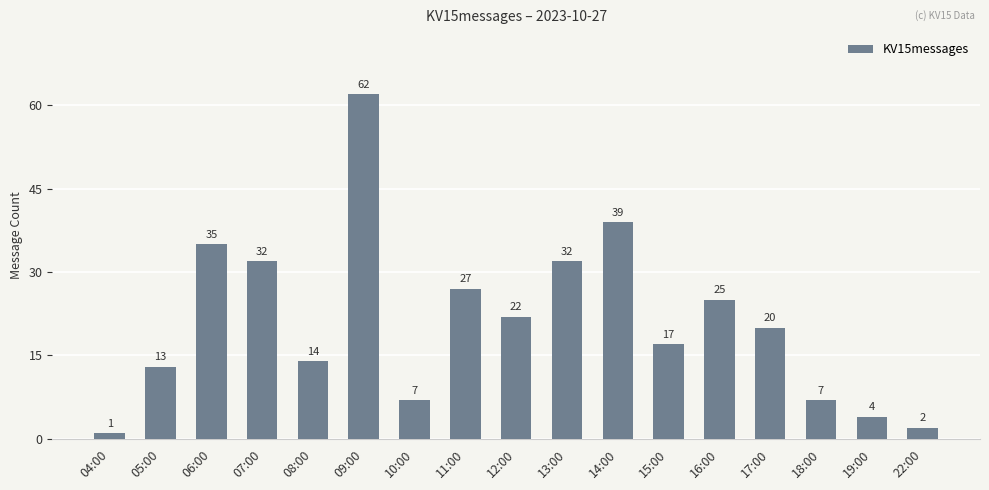

What is the change in value from 04:00 to 19:00?

+3